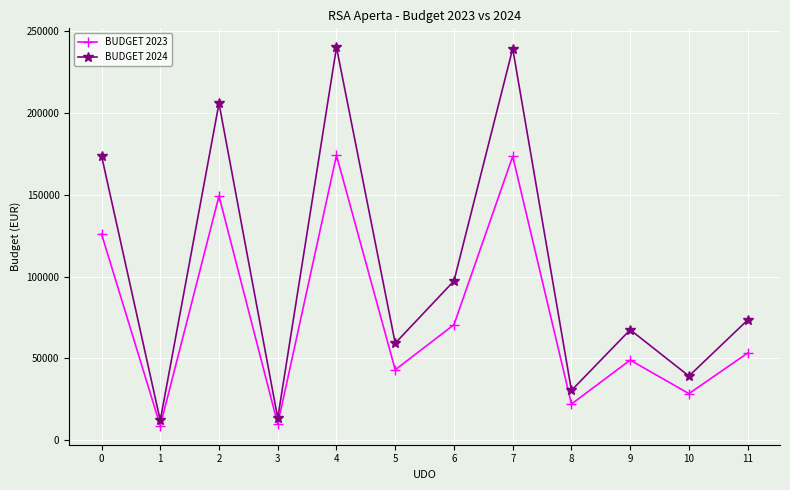

What is the value of the BUDGET 2023 point at the 11th from the left?

28313